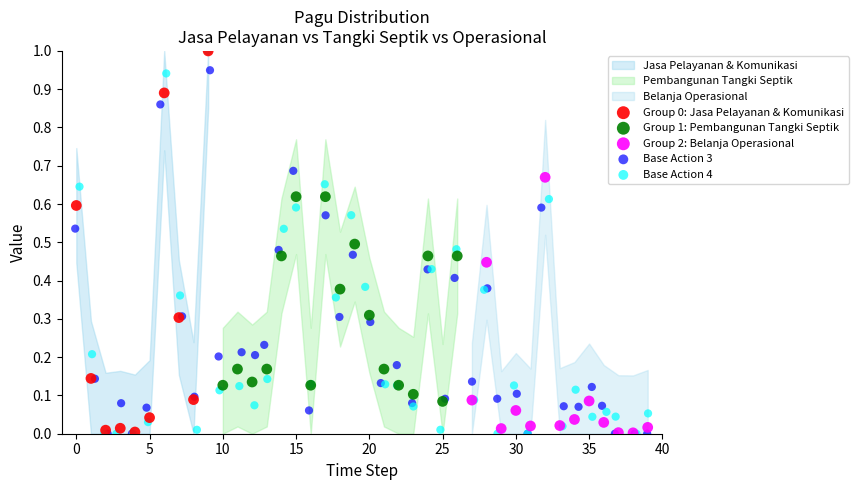

Which series has the widest spread of Y values?

Base Action 4